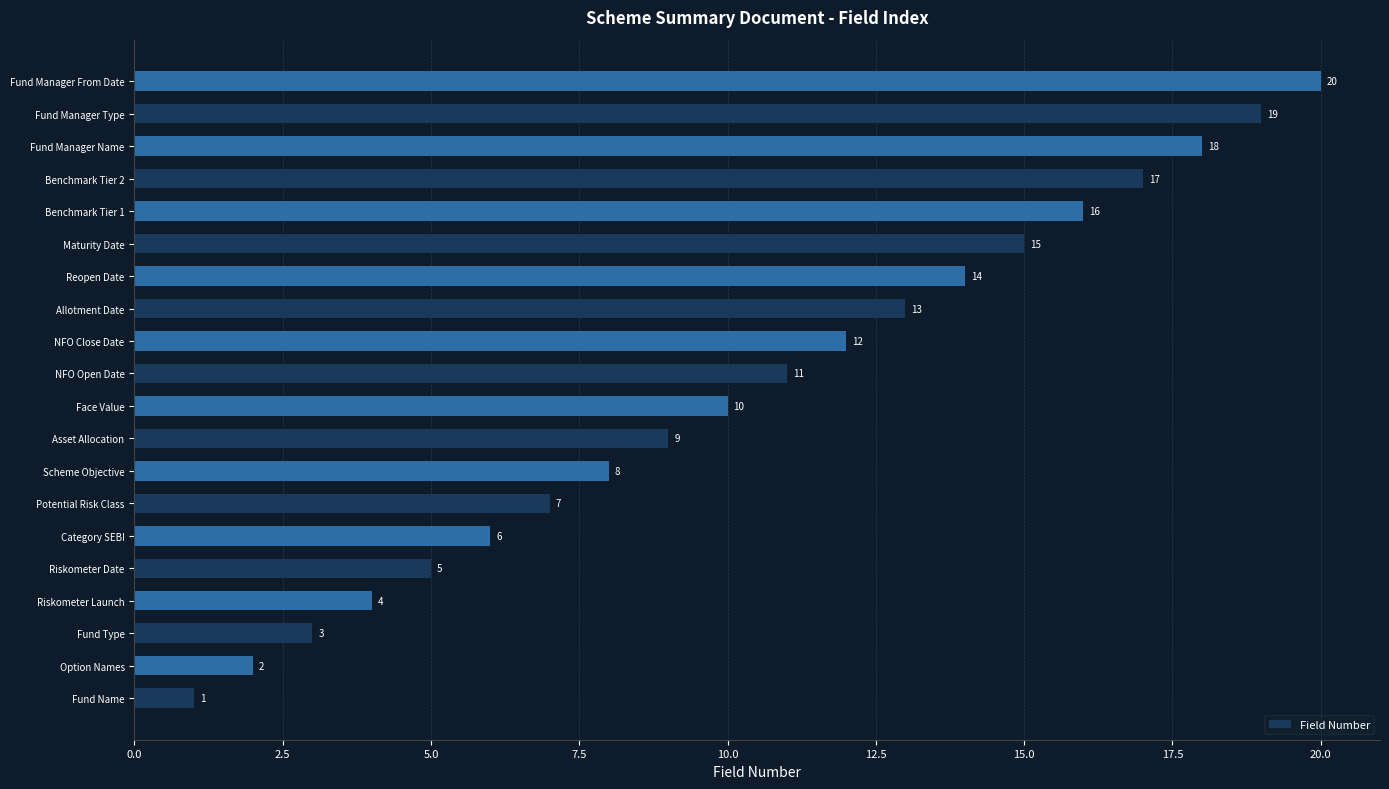

What is the difference between the maximum and second lowest values?

18